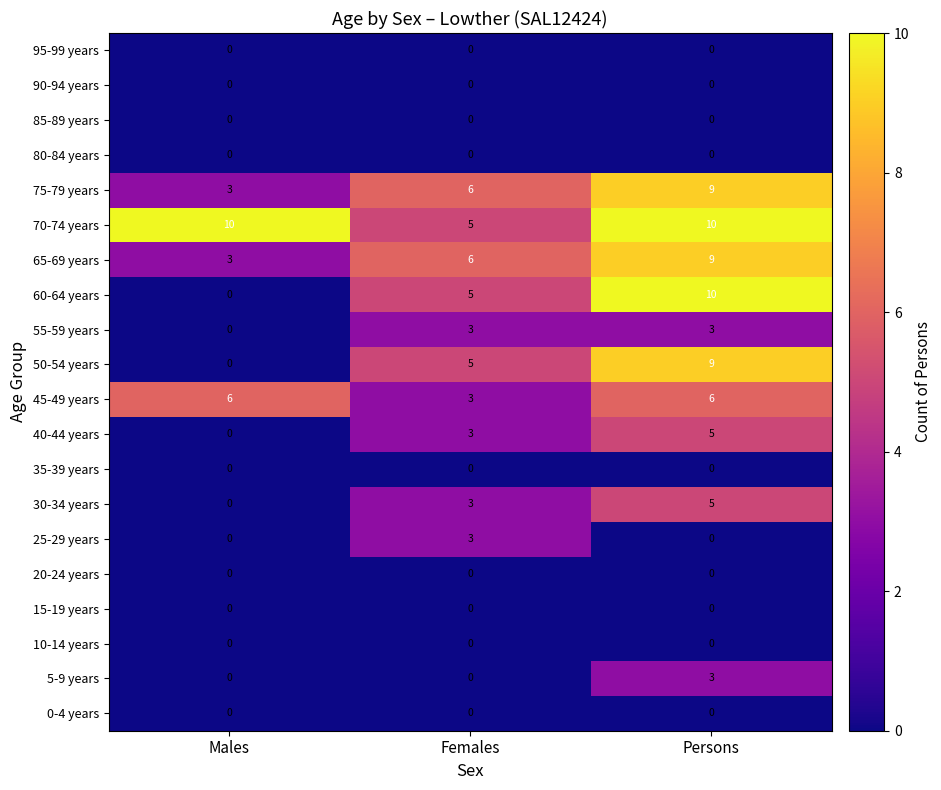

At which category is the sum across all series the highest?

Persons